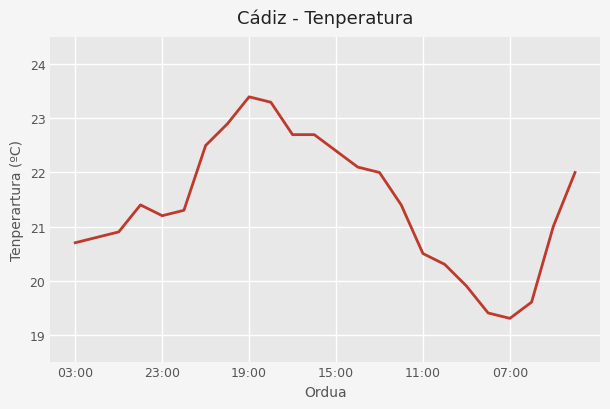

Reading left to right, list all the values displayed in this chart.

20.7	20.8	20.9	21.4	21.2	21.3	22.5	22.9	23.4	23.3	22.7	22.7	22.4	22.1	22.0	21.4	20.5	20.3	19.9	19.4	19.3	19.6	21.0	22.0